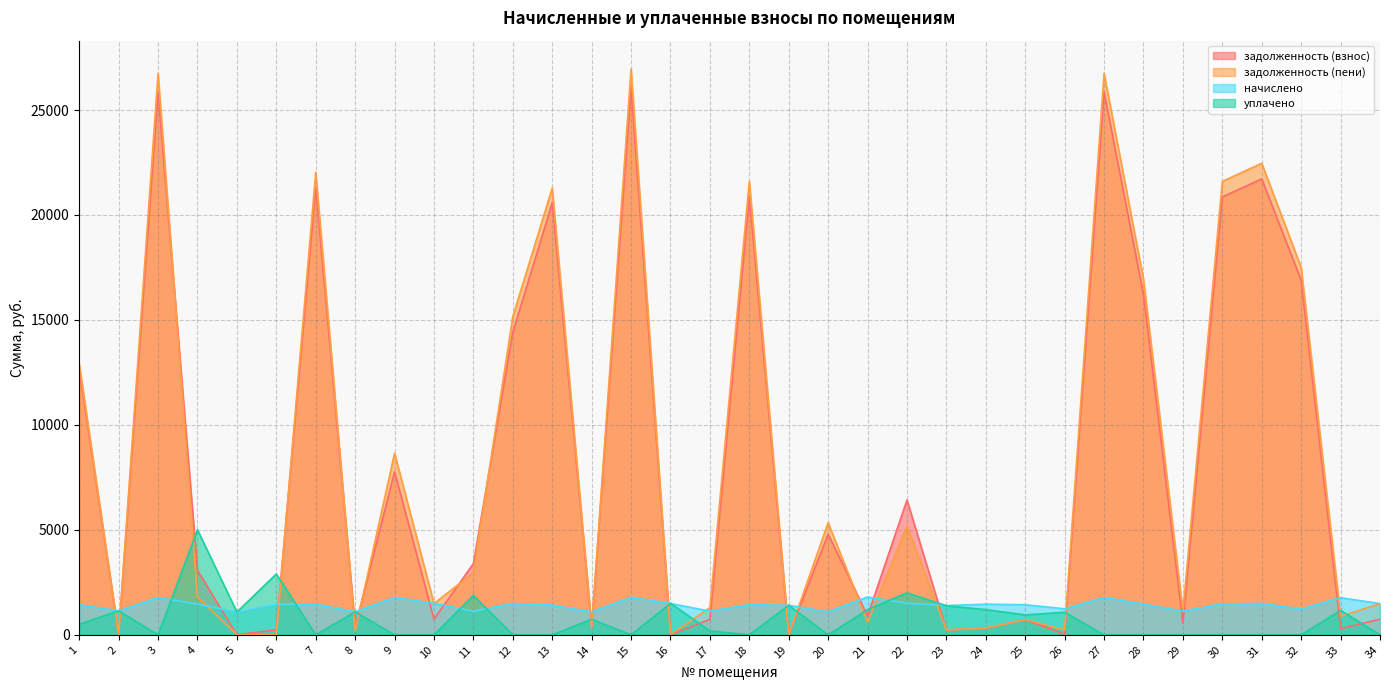

Which category has the highest value in the задолженность (взнос) series?

15